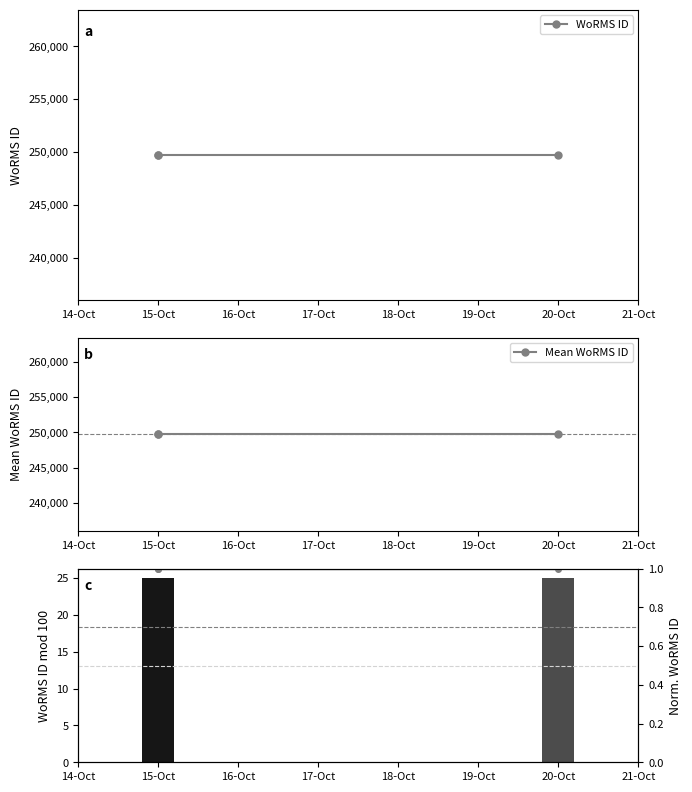

True or false: Norm. WoRMS ID has a value of 1 at 15-Oct.

True